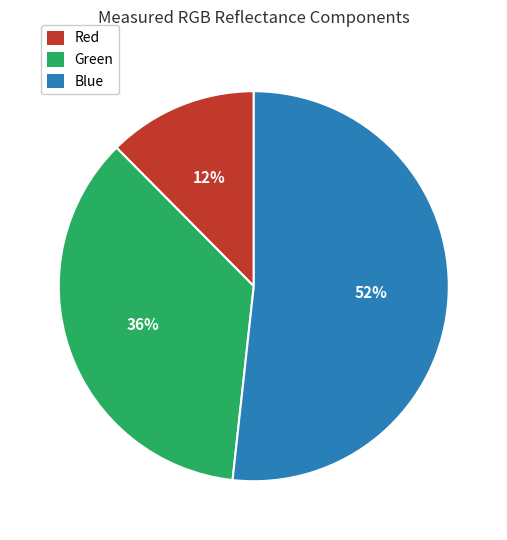

True or false: Blue accounts for 52% of the total.

True